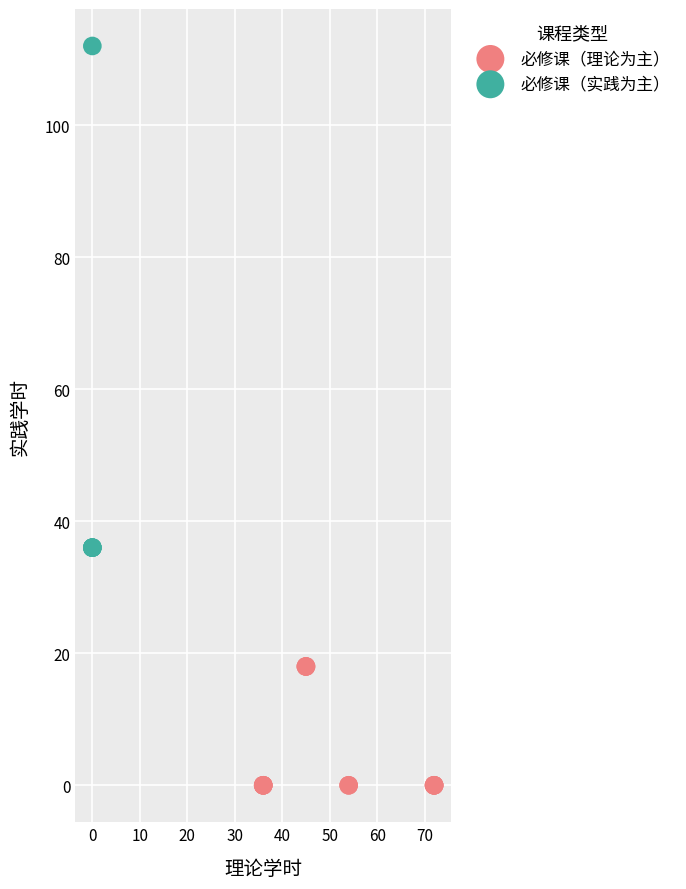

Which series contains the lowest Y value?

必修课（理论为主）